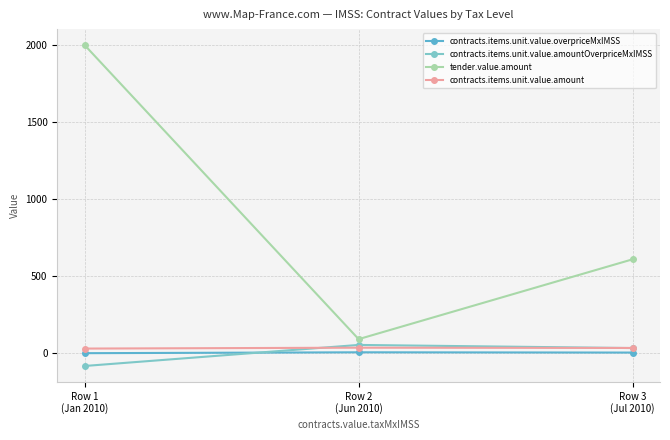

What is the value of the contracts.items.unit.value.amountOverpriceMxIMSS point at the 1st from the left?

-84.4